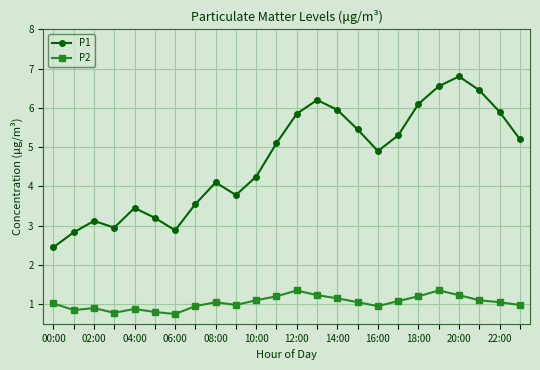

List the series in order of their peak value, lowest first.

P2, P1